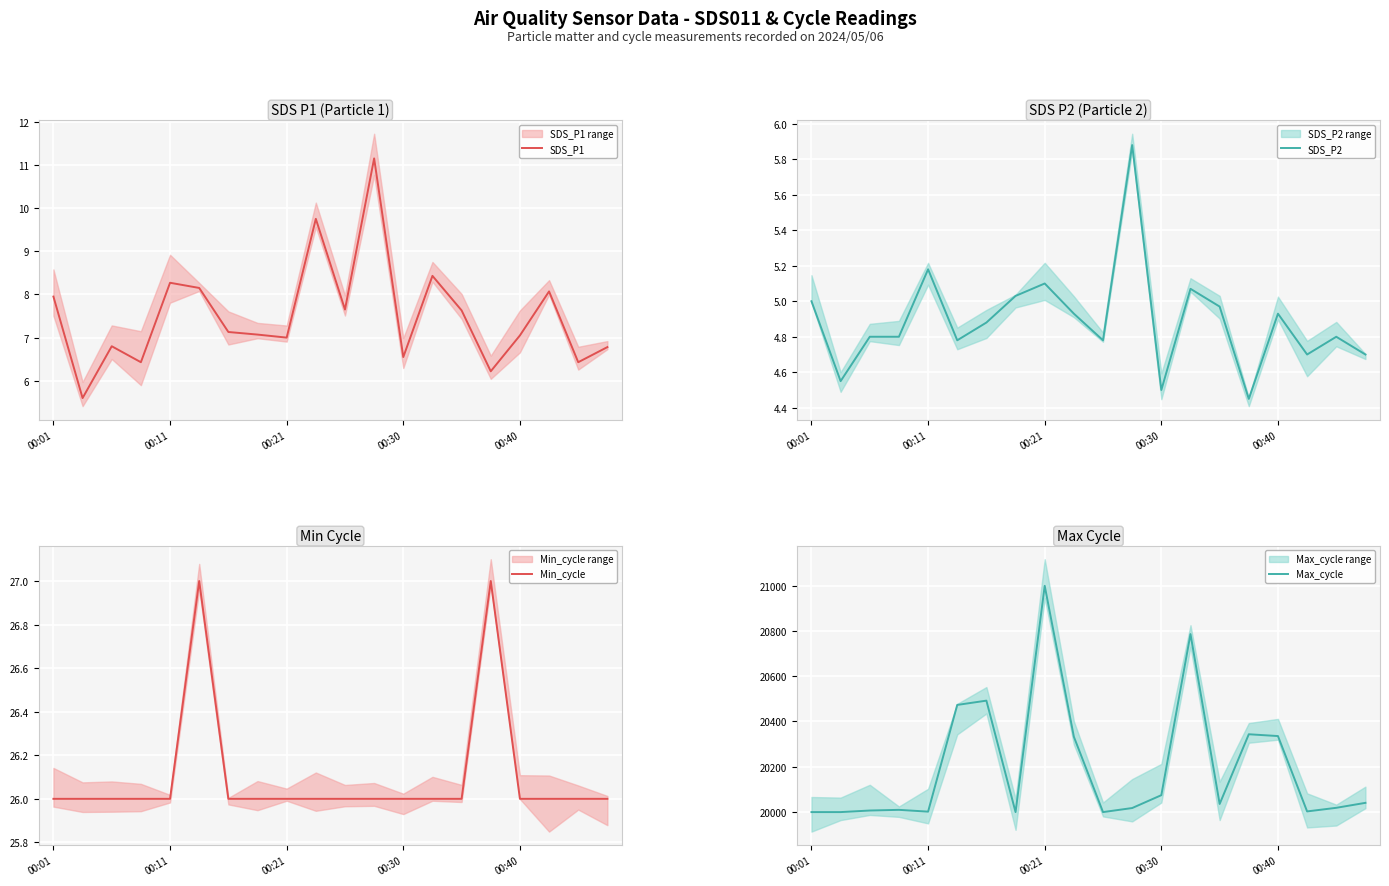

Reading left to right, transcribe all the data shown in this chart.

SDS_P1: 8.0	5.6	6.8	6.4	8.3	8.2	7.1	7.1	7.0	9.8	7.7	11.2	6.5	8.4	7.6	6.2	7.0	8.1	6.4	6.8
SDS_P2: 5.0	4.5	4.8	4.8	5.2	4.8	4.9	5.0	5.1	4.9	4.8	5.9	4.5	5.1	5.0	4.5	4.9	4.7	4.8	4.7
Min_cycle: 26.0	26.0	26.0	26.0	26.0	27.0	26.0	26.0	26.0	26.0	26.0	26.0	26.0	26.0	26.0	27.0	26.0	26.0	26.0	26.0
Max_cycle: 19998.0	19998.0	20005.0	20008.0	20000.0	20473.0	20492.0	19998.0	21001.0	20332.0	19998.0	20016.0	20073.0	20787.0	20034.0	20343.0	20335.0	20001.0	20017.0	20039.0